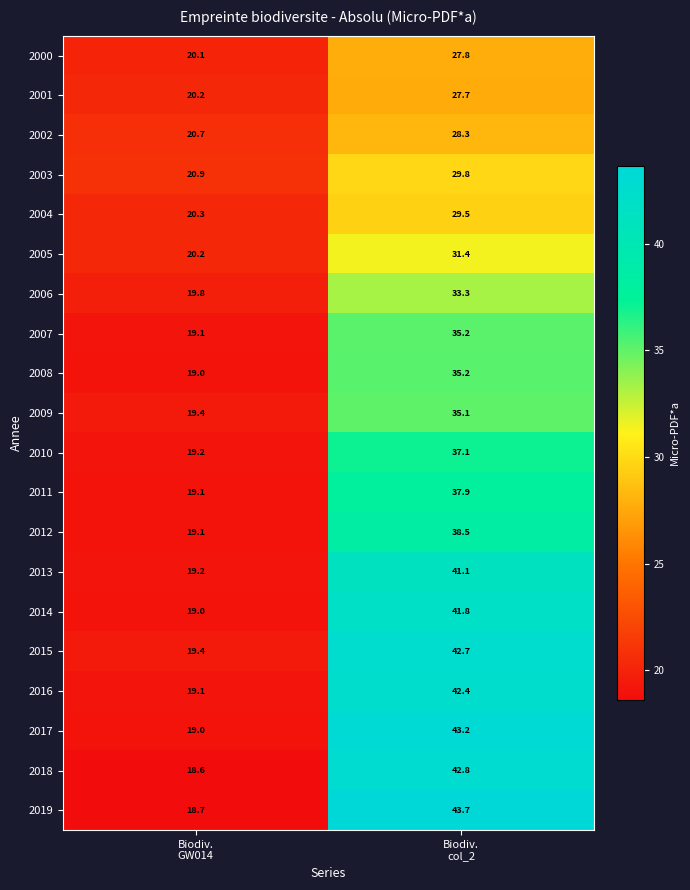

What is the difference between the highest and lowest values at Biodiv.
col_2?

16.0